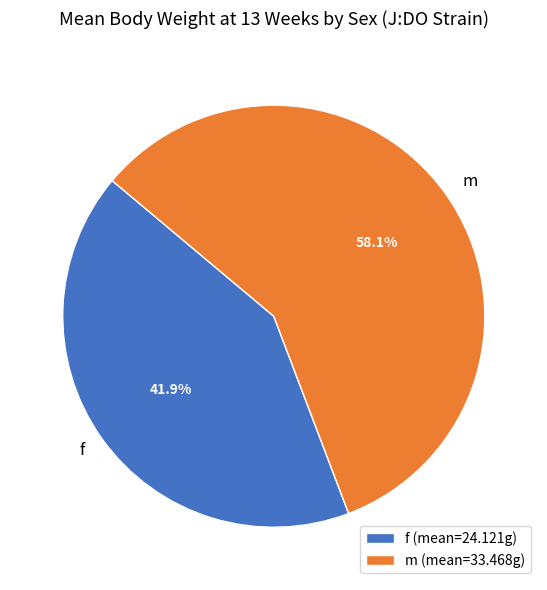

Which slice is the largest?

m